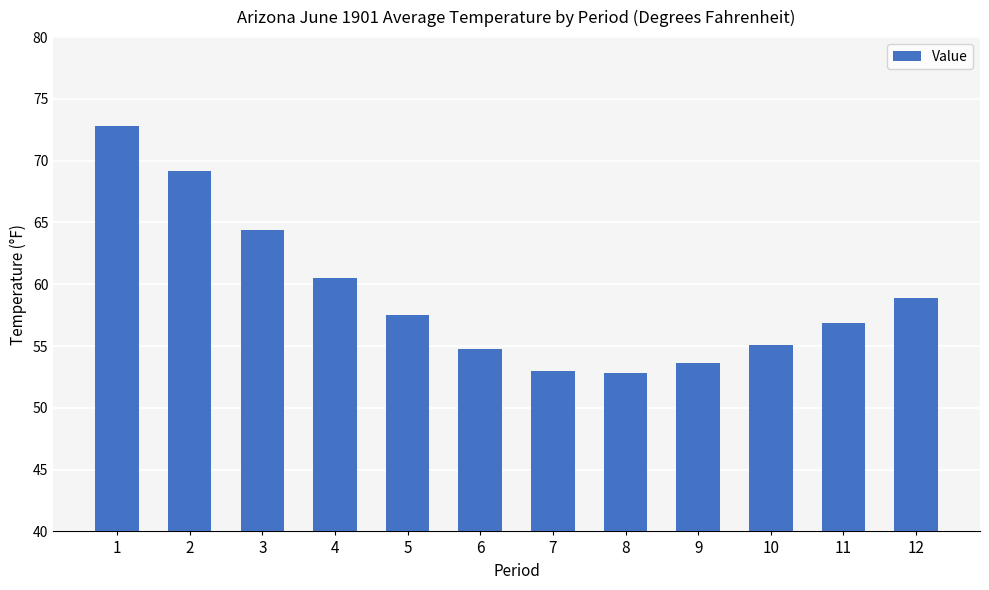

The chart shows a value of 55.1 at 10. True or false?

True